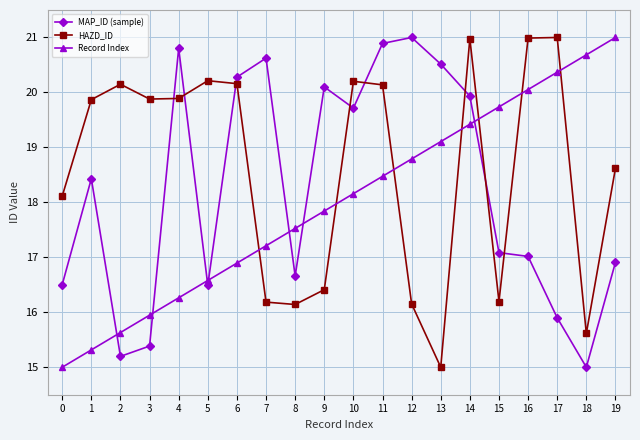

Rank the series by their average value, from lowest to highest.

Record Index, MAP_ID (sample), HAZD_ID